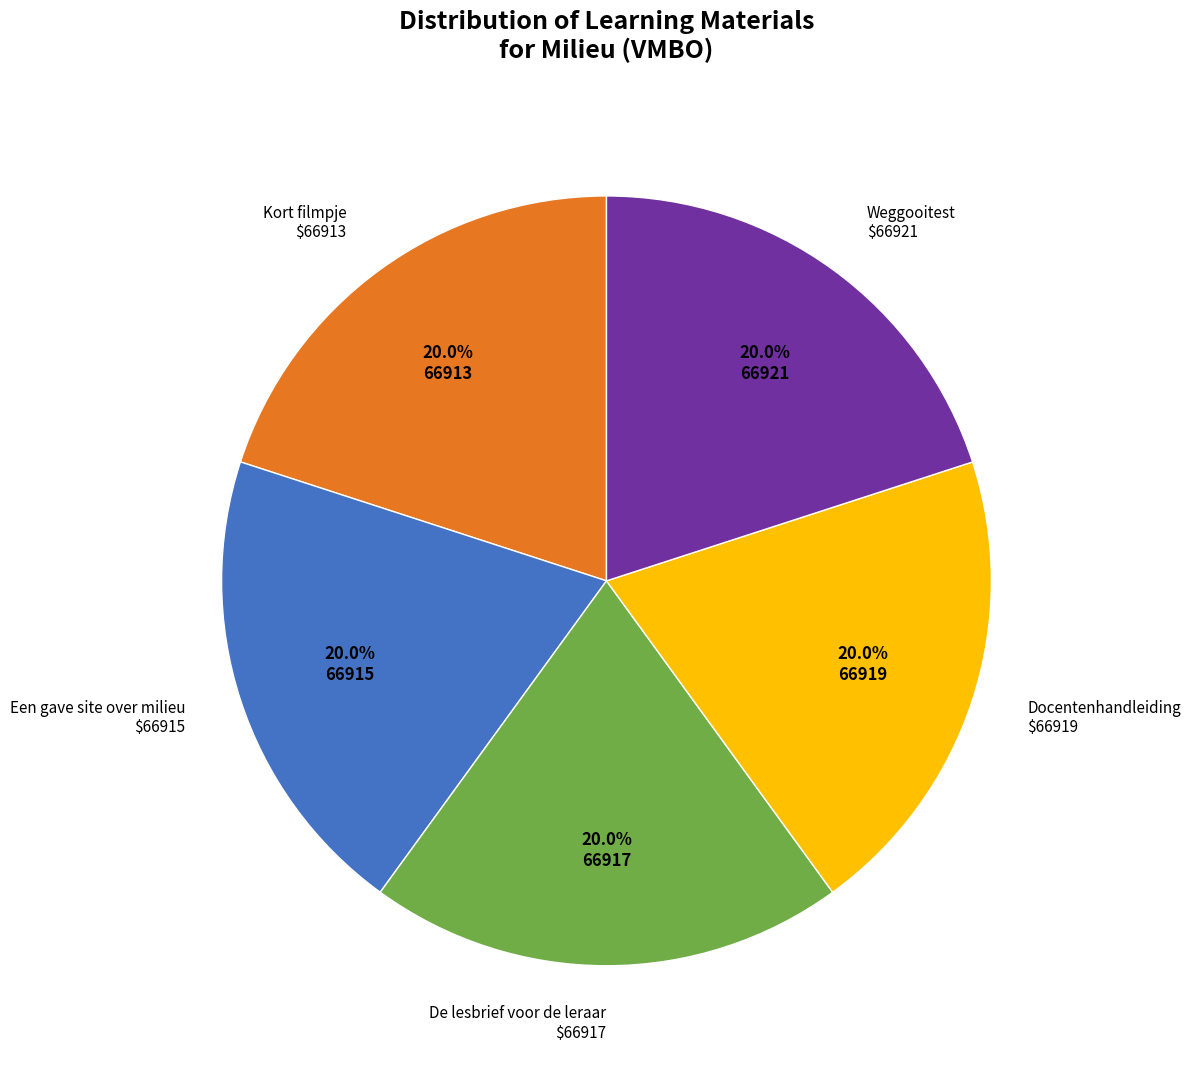

Count the number of slices in the pie.

5